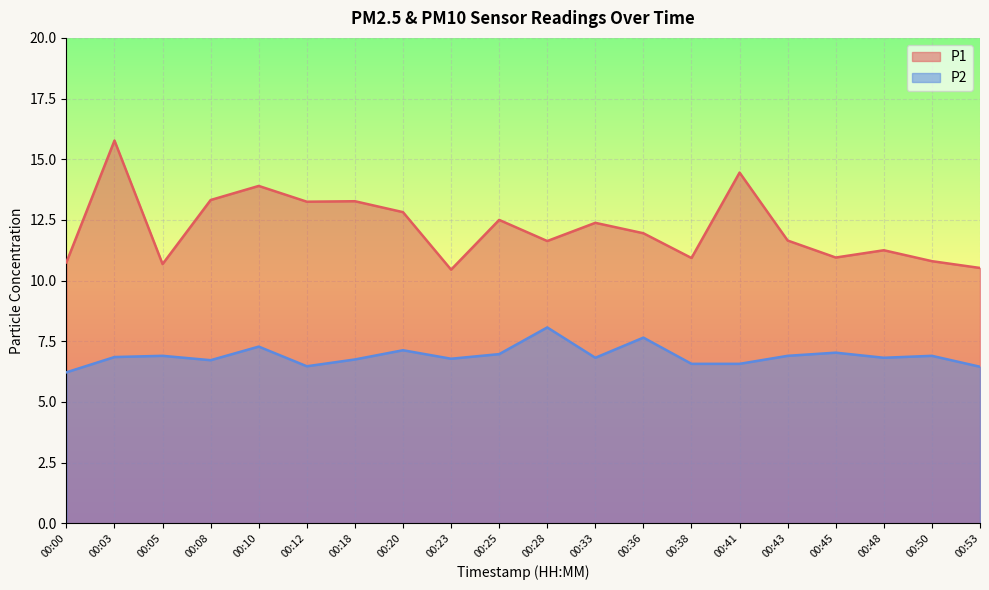

Reading left to right, what are all the values shown in this chart?

P1: 10.8	15.8	10.7	13.3	13.9	13.2	13.3	12.8	10.4	12.5	11.6	12.4	11.9	10.9	14.4	11.7	10.9	11.2	10.8	10.5
P2: 6.2	6.8	6.9	6.7	7.3	6.5	6.8	7.1	6.8	7.0	8.1	6.8	7.7	6.6	6.6	6.9	7.0	6.8	6.9	6.5